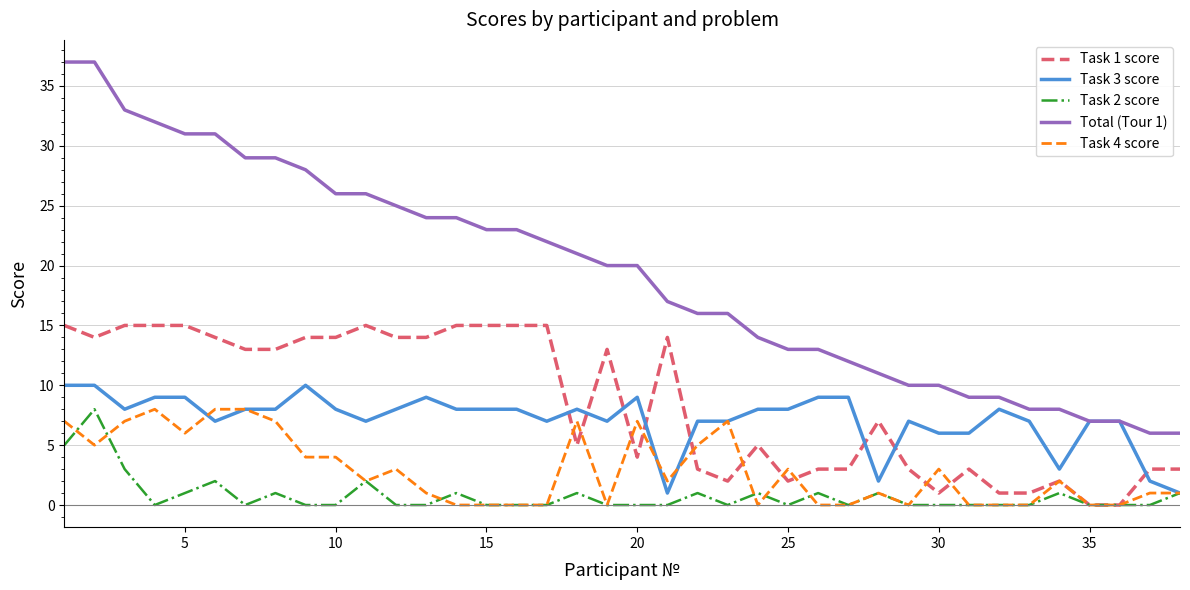

Which series has the largest total across all categories?

Total (Tour 1)